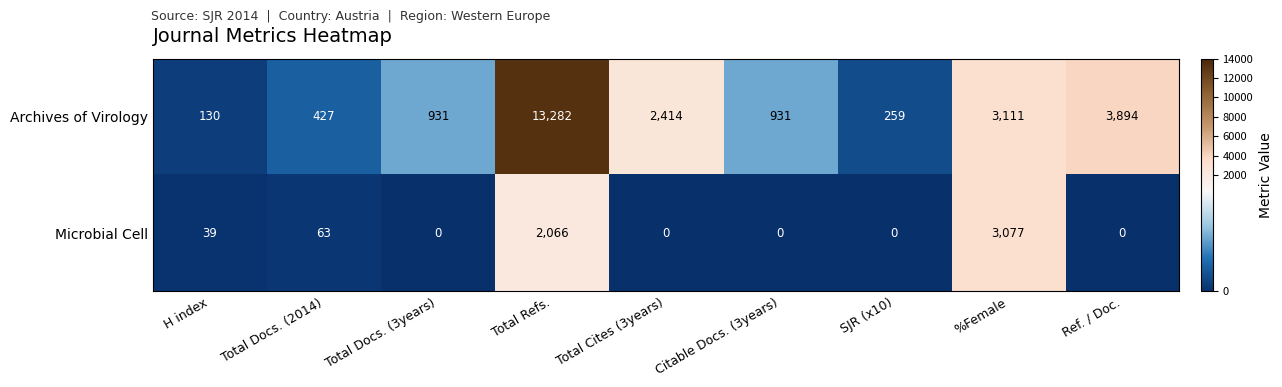

Reading left to right, list all the values displayed in this chart.

Archives of Virology: 130	427	931	13282	2414	931	259	3111	3894
Microbial Cell: 39	63	0	2066	0	0	0	3077	0